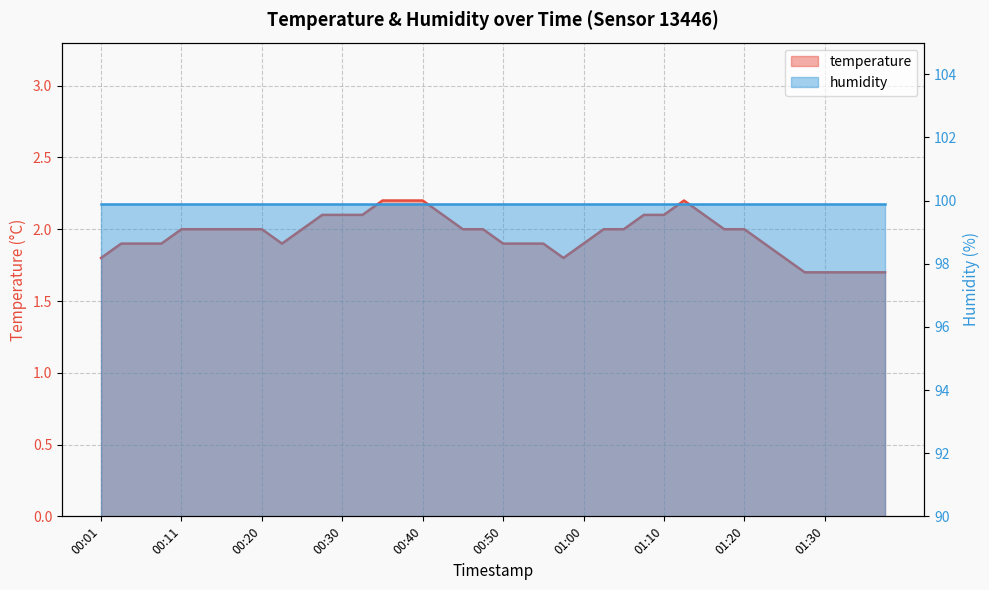

What is the difference between the values at 00:45 and 00:38?

0.2